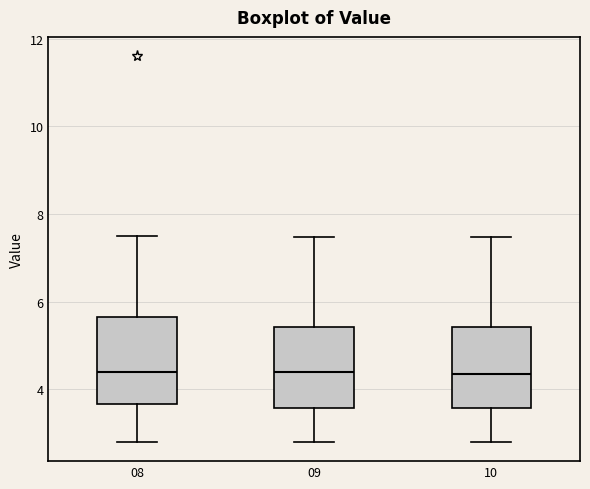

Where does the median line of the box at x = 08 sit on the y-axis? The values are not printed on the chart, so give them approximately, as read against the axis.

4.4